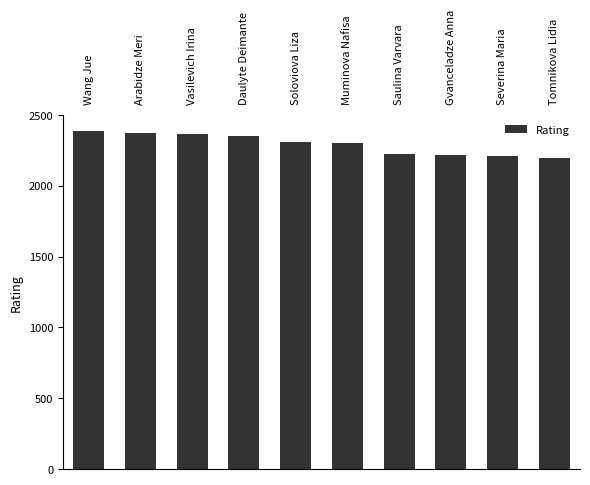

What position from the left is Wang Jue?

1